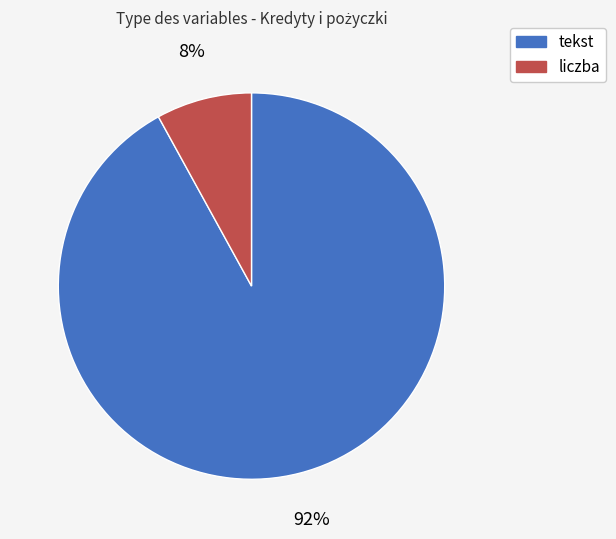

Is there a majority slice in this chart?

Yes